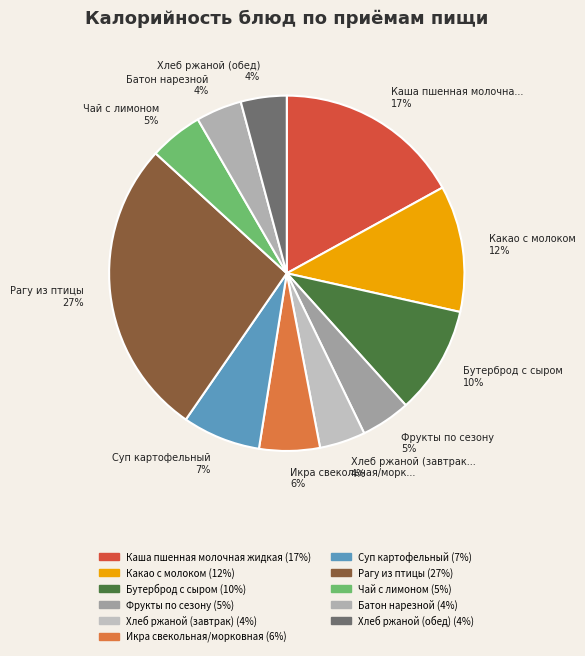

How many slices are in this pie chart?

11